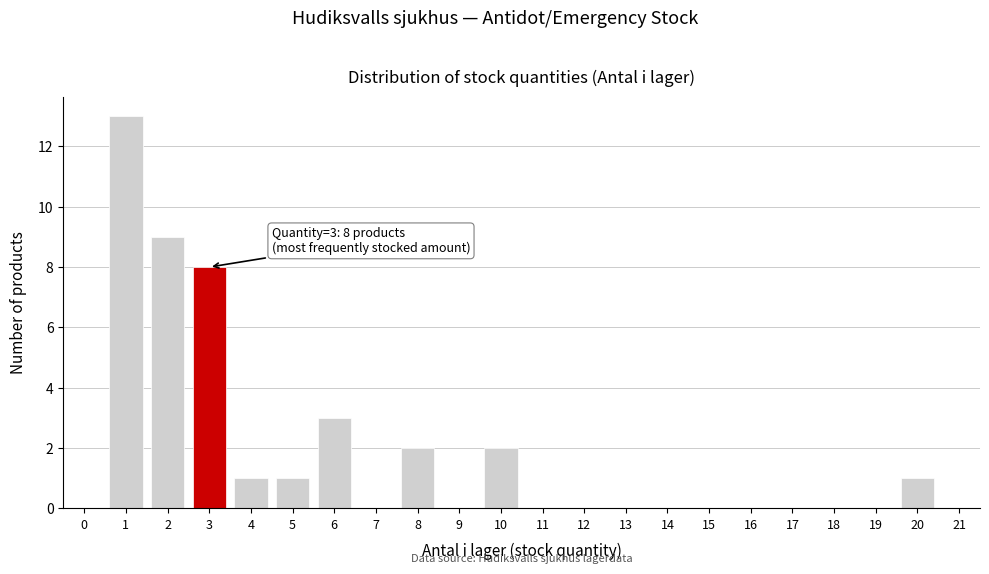

Over which range of the x-axis is the bar tallest?

0.5 to 1.5